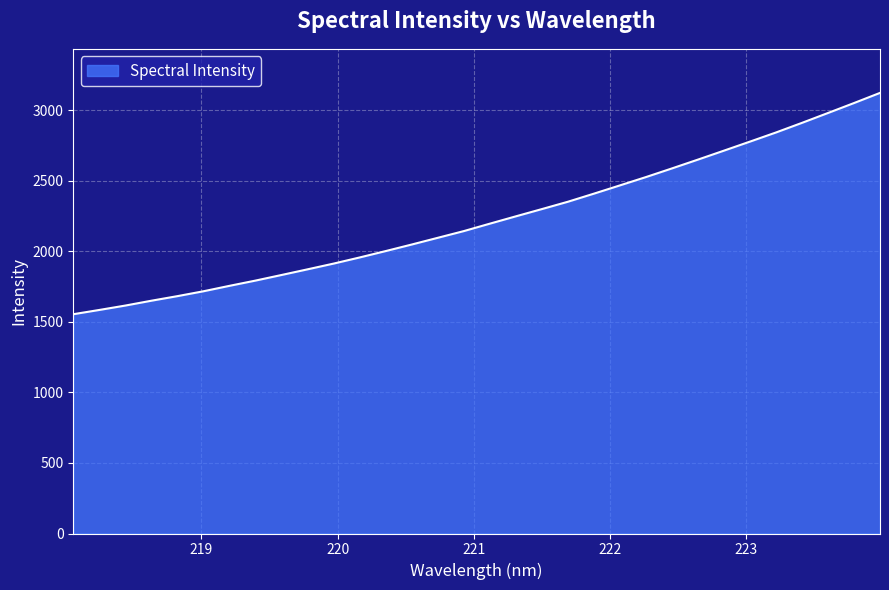

Count the number of categories in the chart.

32